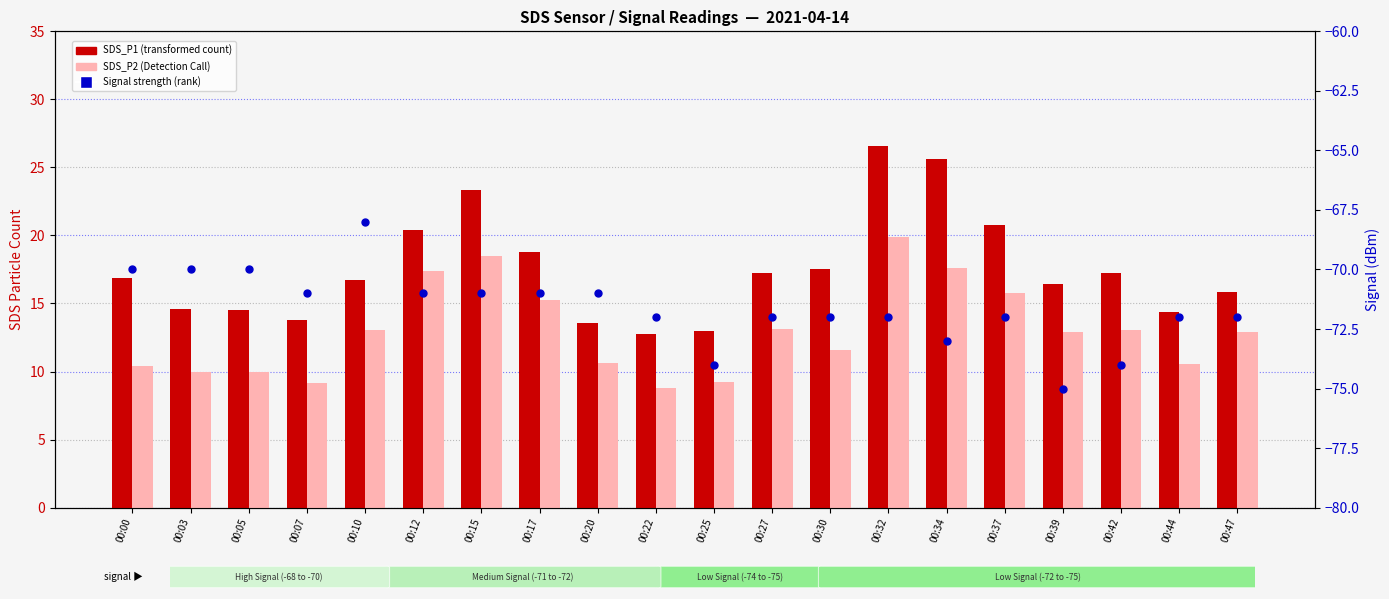

At how many categories does at least one series exceed 11?

20